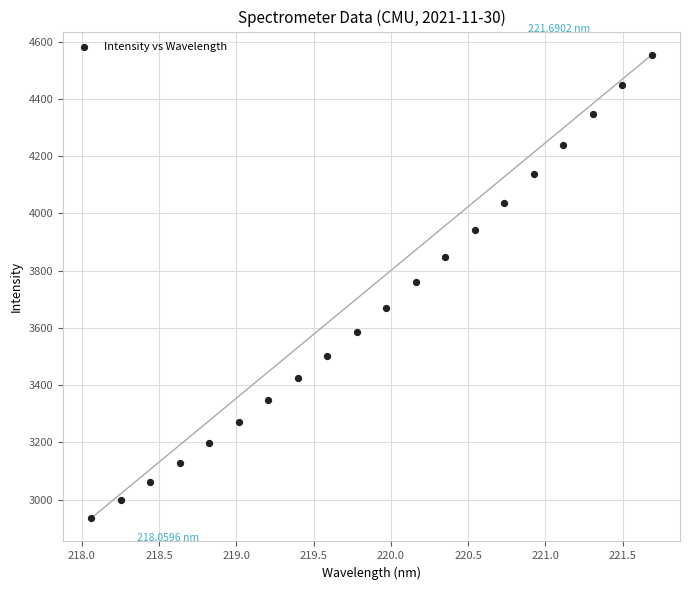

What is the range of X values (max minus min)?

3.6